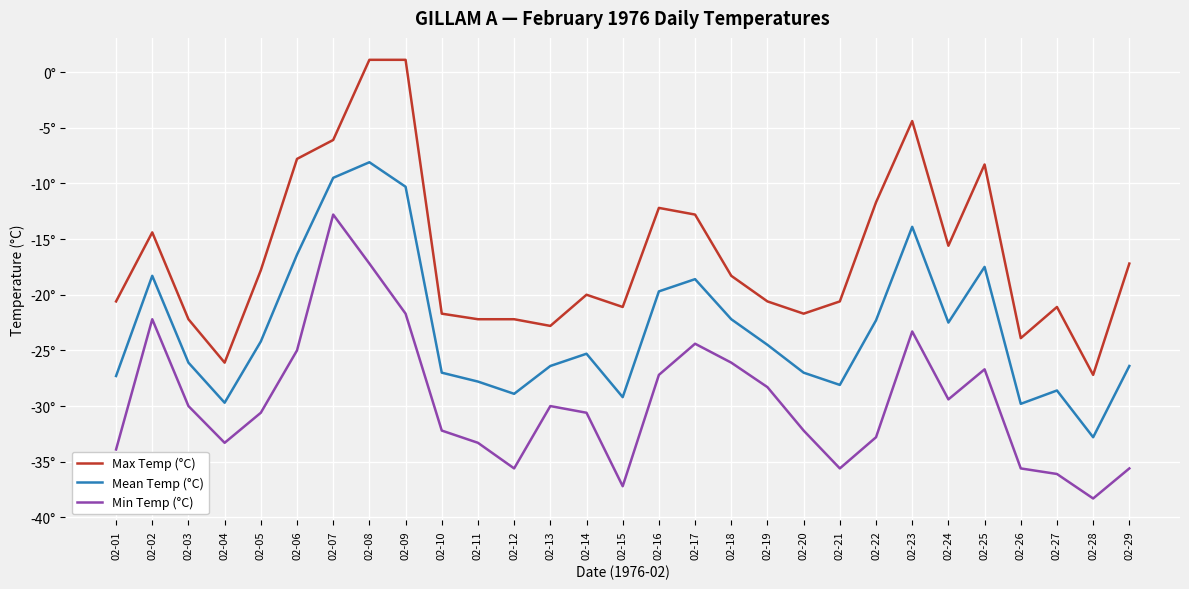

What is the spread (max minus min) of values at 02-03?

7.8